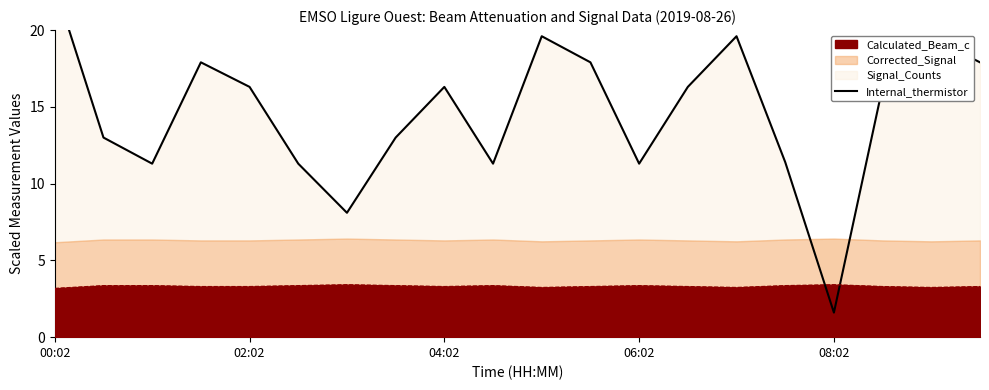

What value does the data have at 11?

17.9